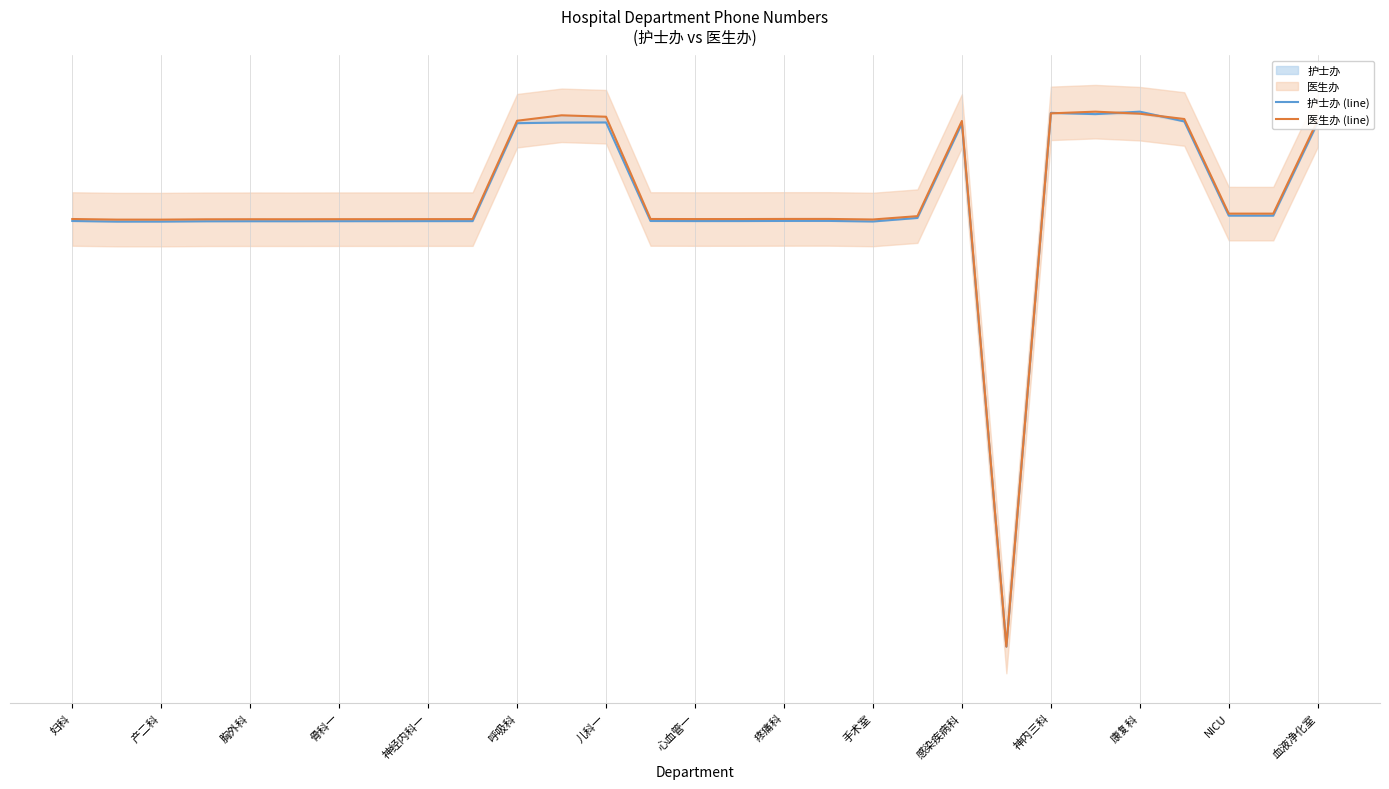

Where do 医生办 (line) and 护士办 (line) first cross each other?

22 and 23